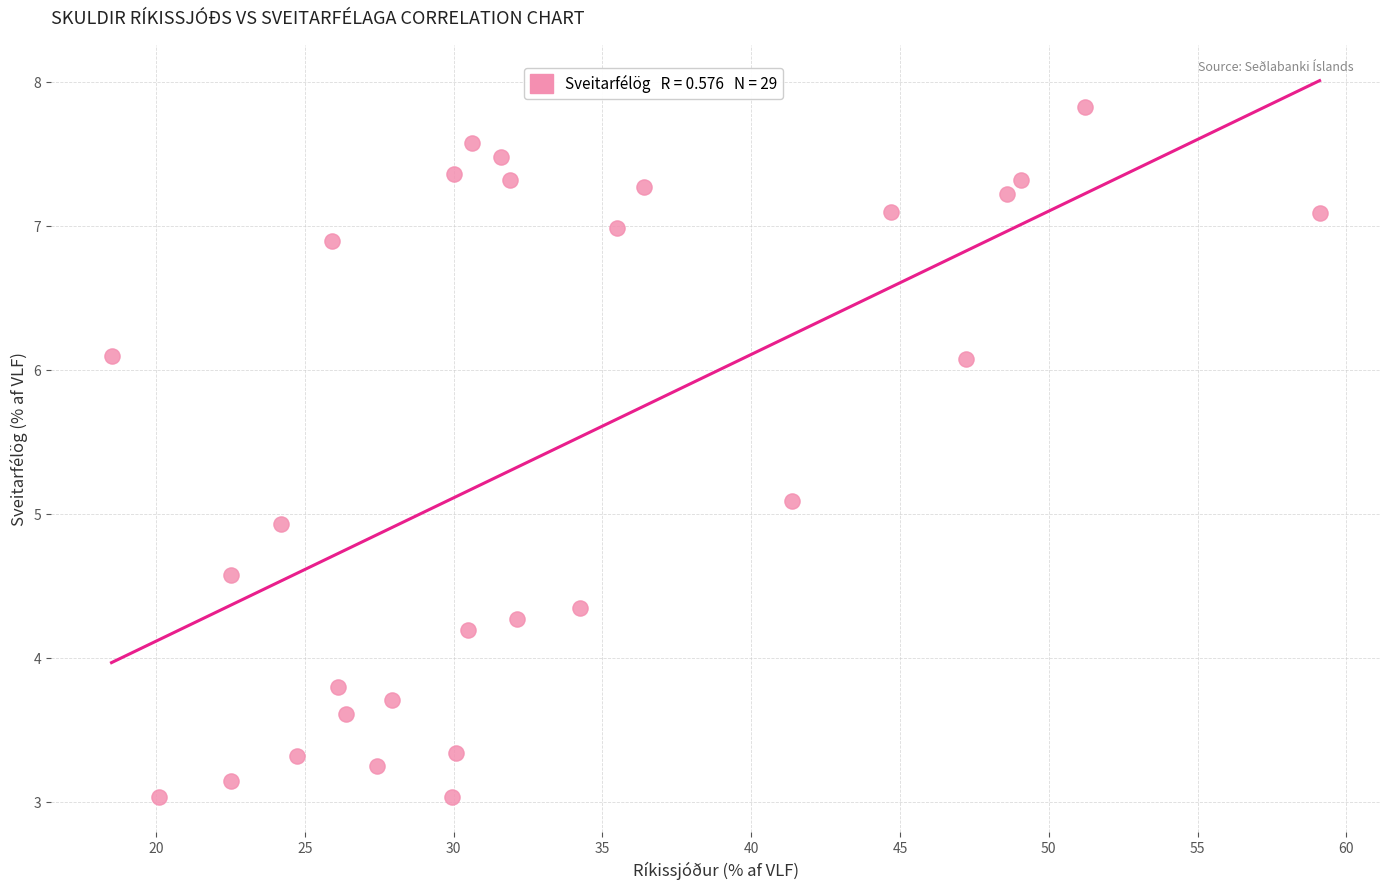

What is the range of X values (max minus min)?

40.6